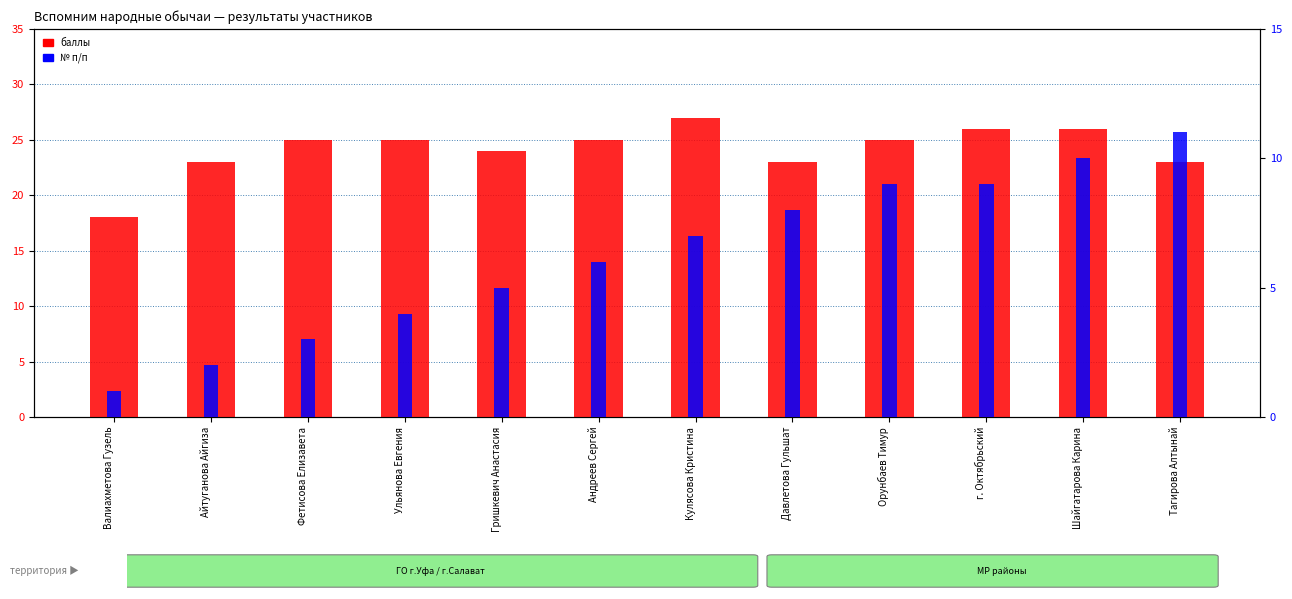

What is the sum of all баллы values?

290